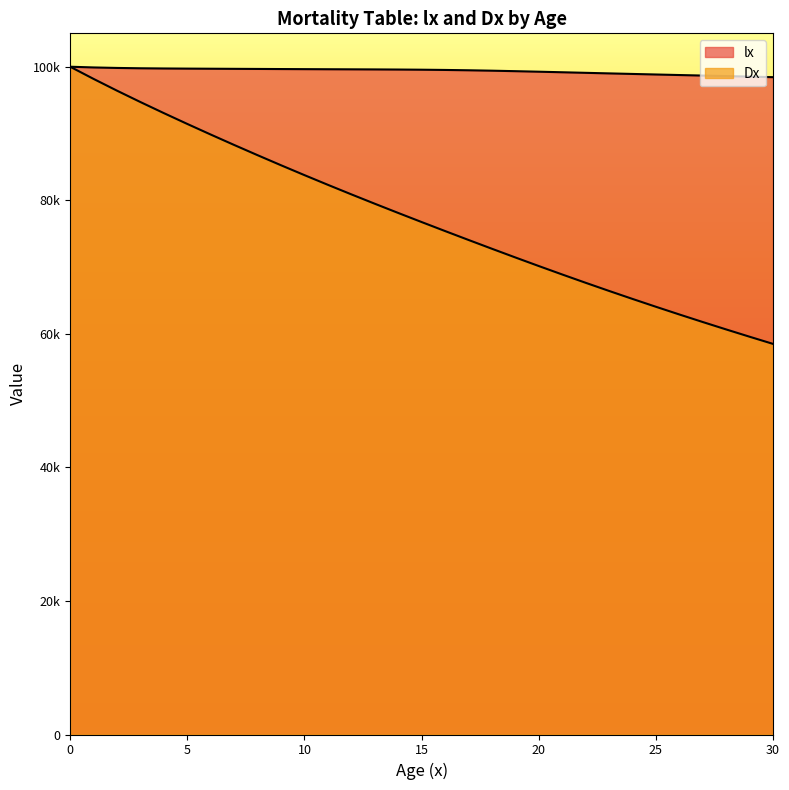

What is the difference between the maximum and minimum values in the lx series?

1565.2